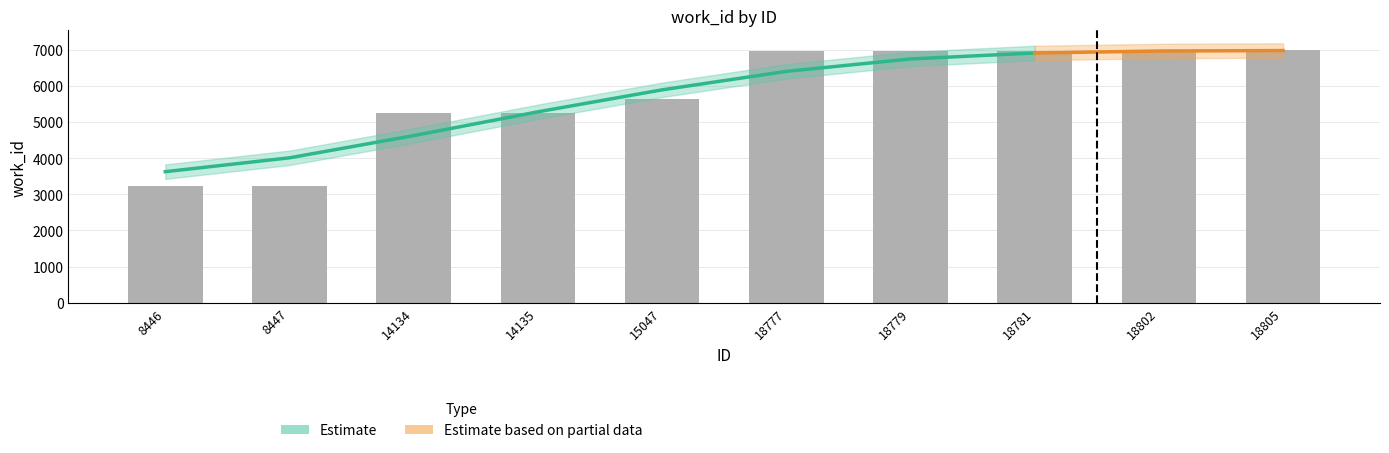

Which category has the lowest value across all series?

8446